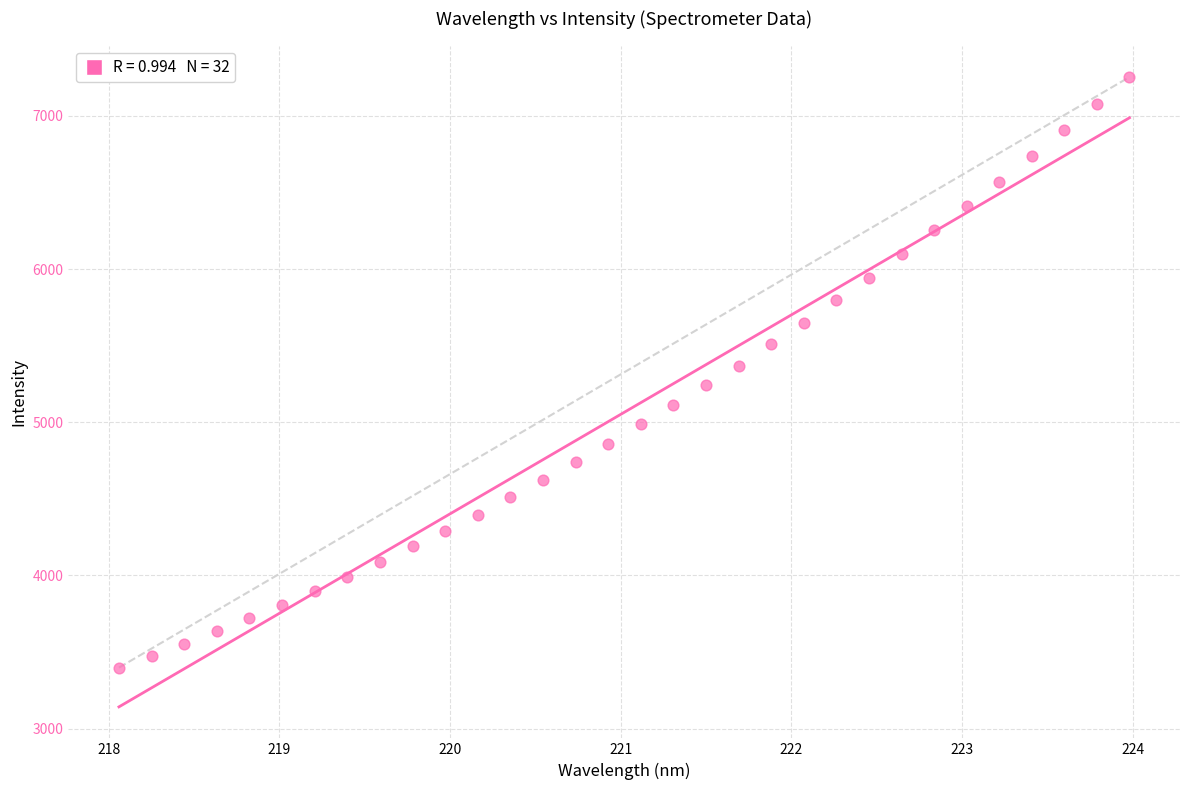

What is the range of Y values (max minus min)?

3854.6